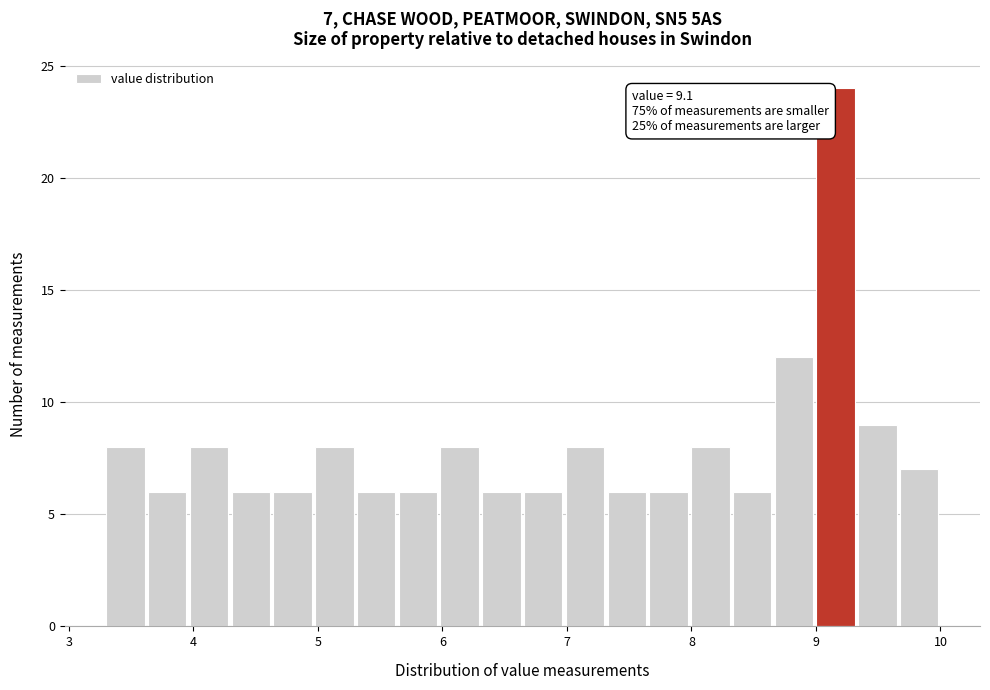

Read against the x-axis, roughly where is the centre of the tallest bar?

9.2